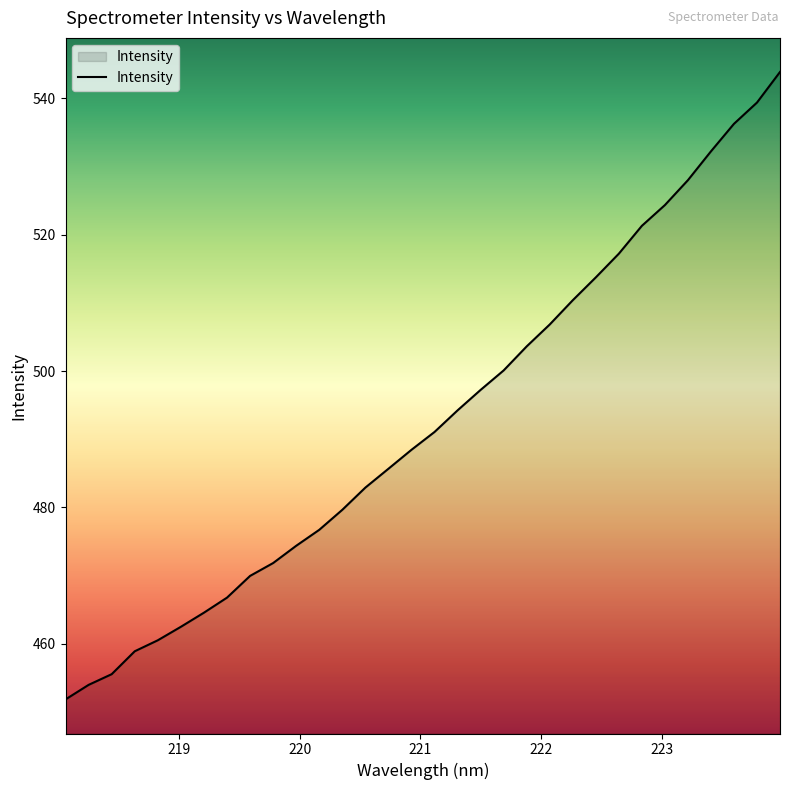

What is the minimum value shown in the chart?

451.8